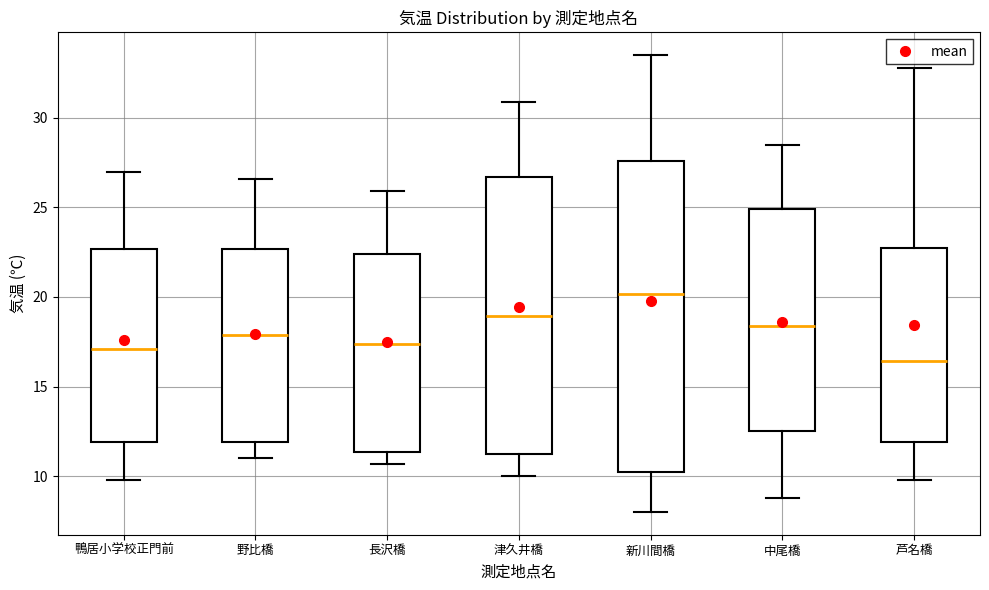

Where does the upper whisker of the box for 新川間橋 end on the y-axis? The values are not printed on the chart, so give them approximately, as read against the axis.

33.5